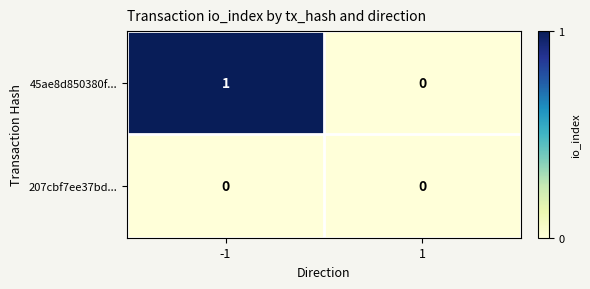

Which series has the largest total across all categories?

45ae8d850380f...